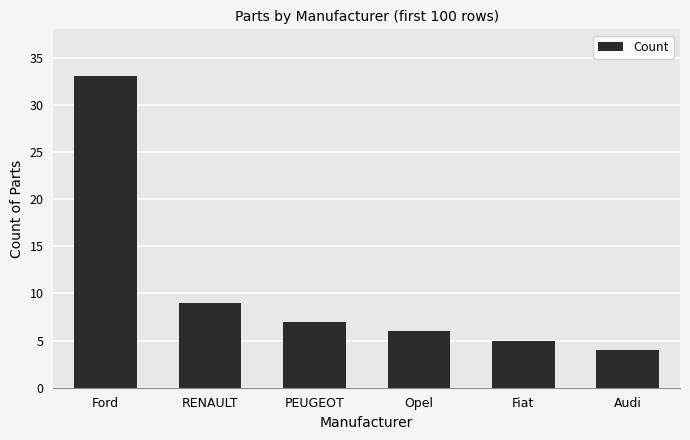

At which category does the chart reach its peak across all series?

Ford